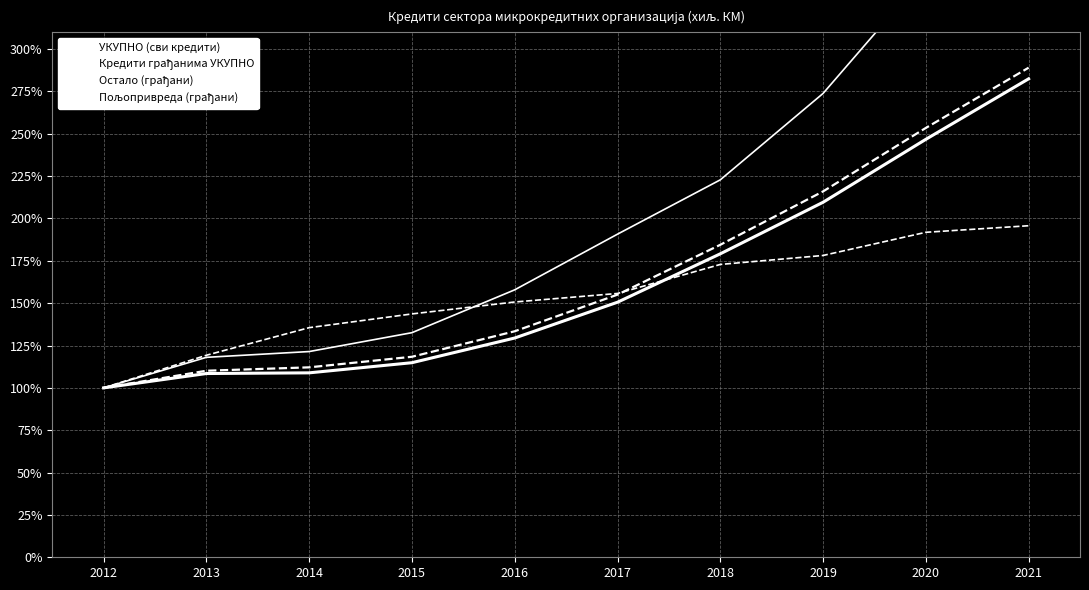

Reading right to left, what are all the values shown in this chart?

УКУПНО (сви кредити): 2021=282.4	2020=246.7	2019=209.6	2018=179.1	2017=150.6	2016=129.4	2015=114.9	2014=108.9	2013=108.5	2012=100.0
Кредити грађанима УКУПНО: 2021=289.0	2020=253.4	2019=216.0	2018=184.5	2017=155.0	2016=133.4	2015=118.4	2014=112.1	2013=110.1	2012=100.0
Остало (грађани): 2021=415.7	2020=344.0	2019=273.8	2018=222.8	2017=190.7	2016=157.9	2015=132.6	2014=121.4	2013=118.0	2012=100.0
Пољопривреда (грађани): 2021=195.7	2020=191.8	2019=178.2	2018=172.9	2017=155.7	2016=150.7	2015=143.6	2014=135.5	2013=119.3	2012=100.0